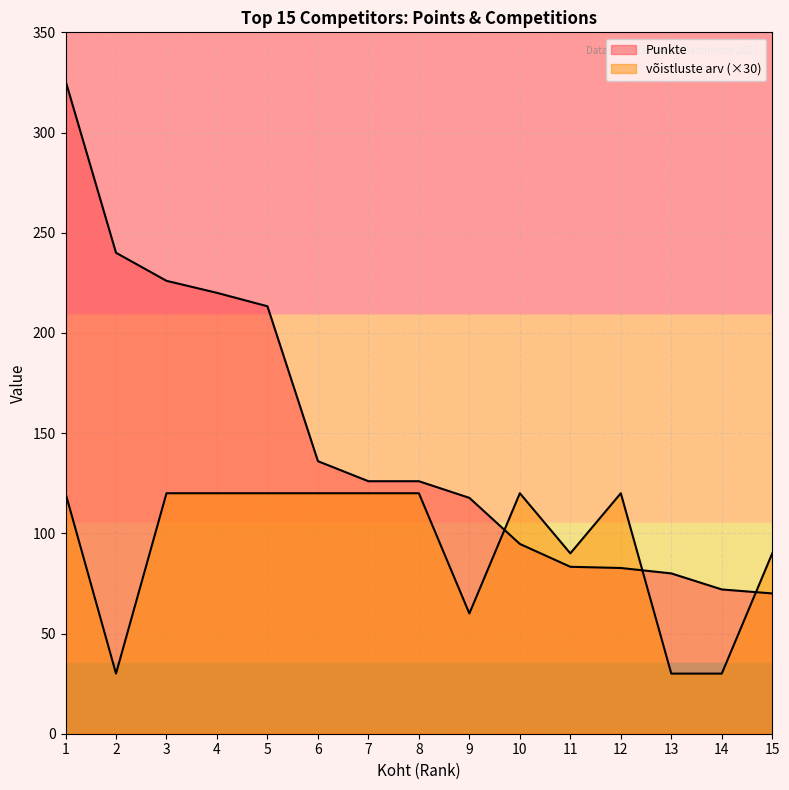

What is the difference between the võistluste arv values at 11 and 10?

30.0